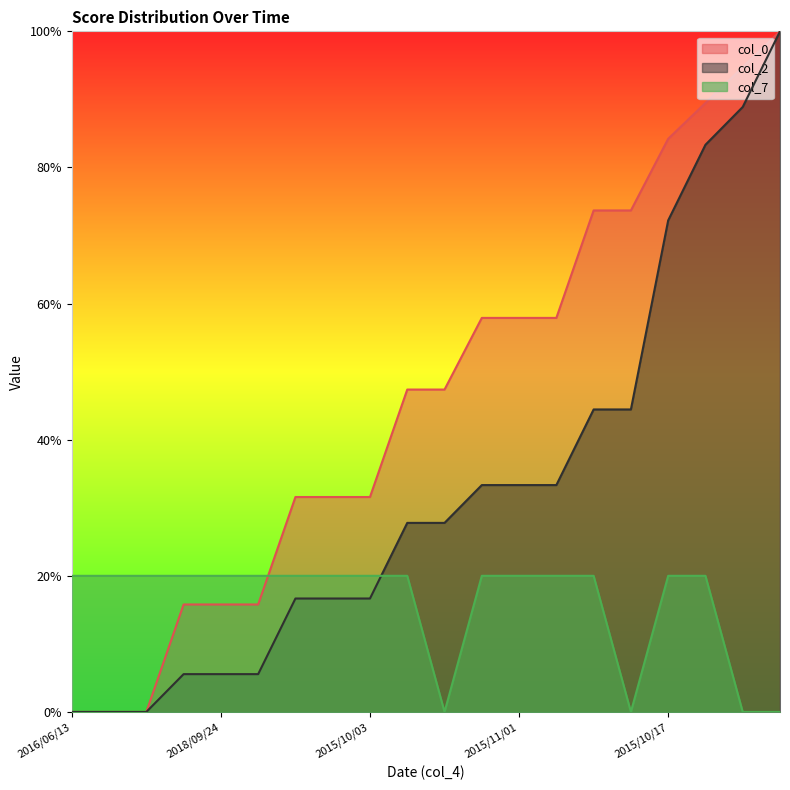

The col_0 series shows -4.4 at 2020/01/18. True or false?

False